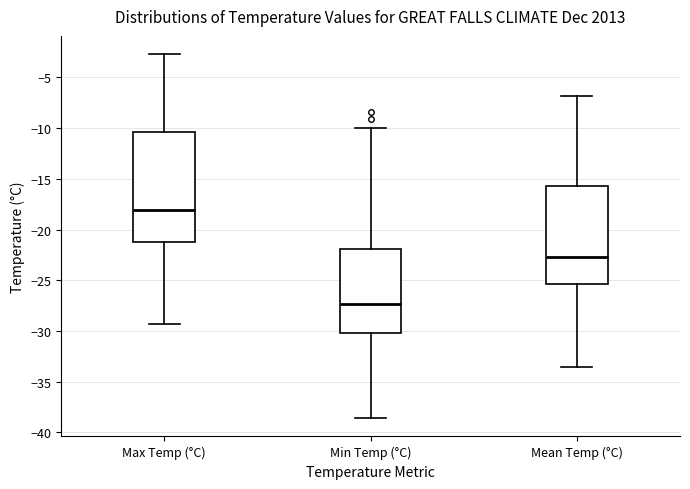

Reading left to right, transcribe this box plot: for each box, give where its median line is, the range the box spans, and where its two whiskers end, as read against the y-axis. The values are not printed on the chart, so give them approximately, as read against the axis.

Max Temp (°C): median -18.0, box -21.0 to -10.5, whiskers -29.5 to -2.5
Min Temp (°C): median -27.5, box -30.0 to -22.0, whiskers -38.5 to -10.0
Mean Temp (°C): median -22.5, box -25.5 to -15.5, whiskers -33.5 to -7.0